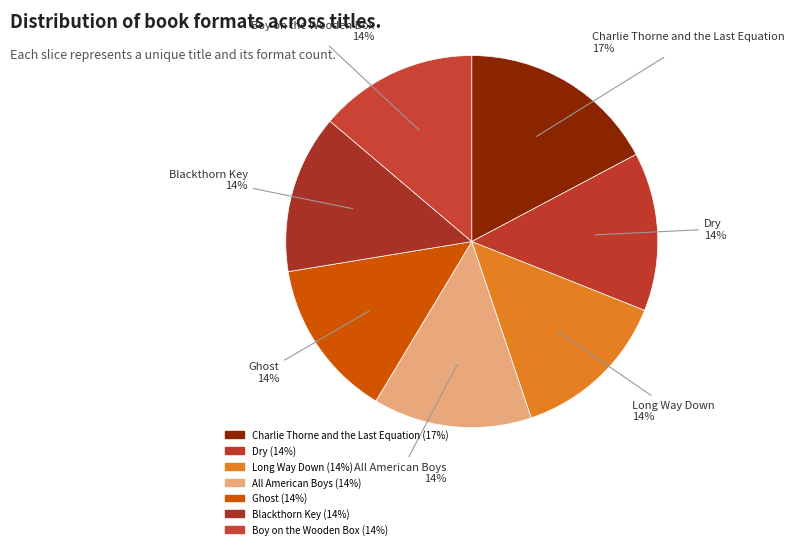

Count the number of slices in the pie.

7